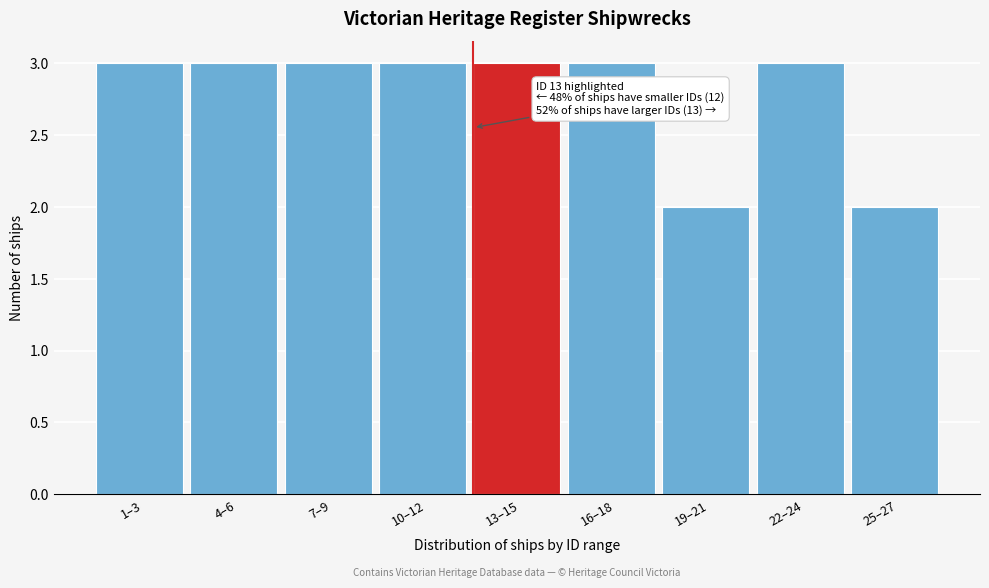

Reading left to right, transcribe all the data shown in this chart.

3	3	3	3	3	3	2	3	2